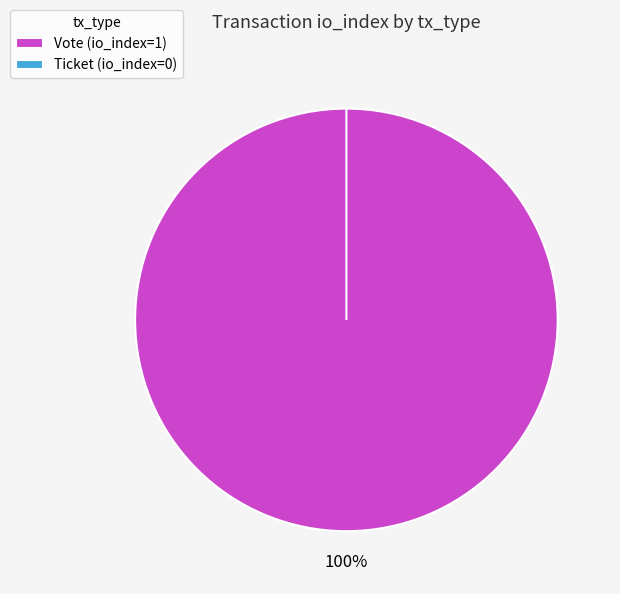

To the nearest percent, what portion does Vote represent?

100%